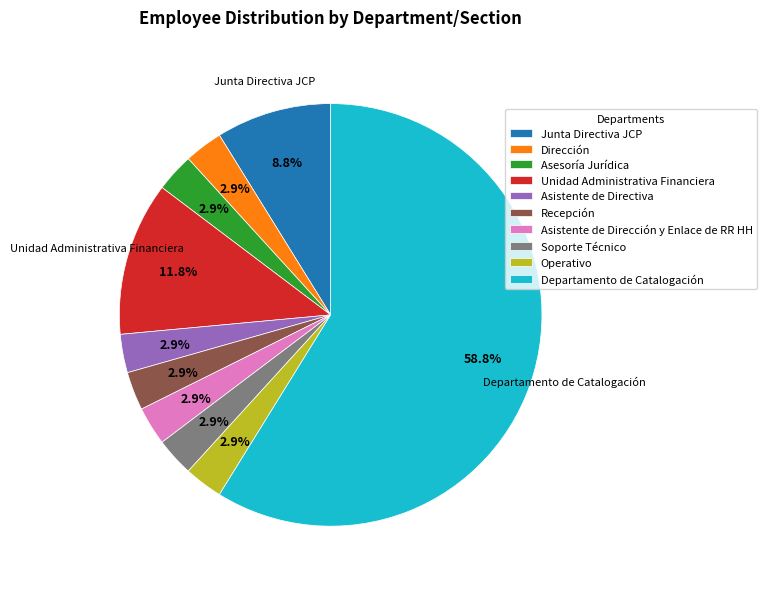

To the nearest percent, what portion does Asistente de Dirección y Enlace de RR HH represent?

3%